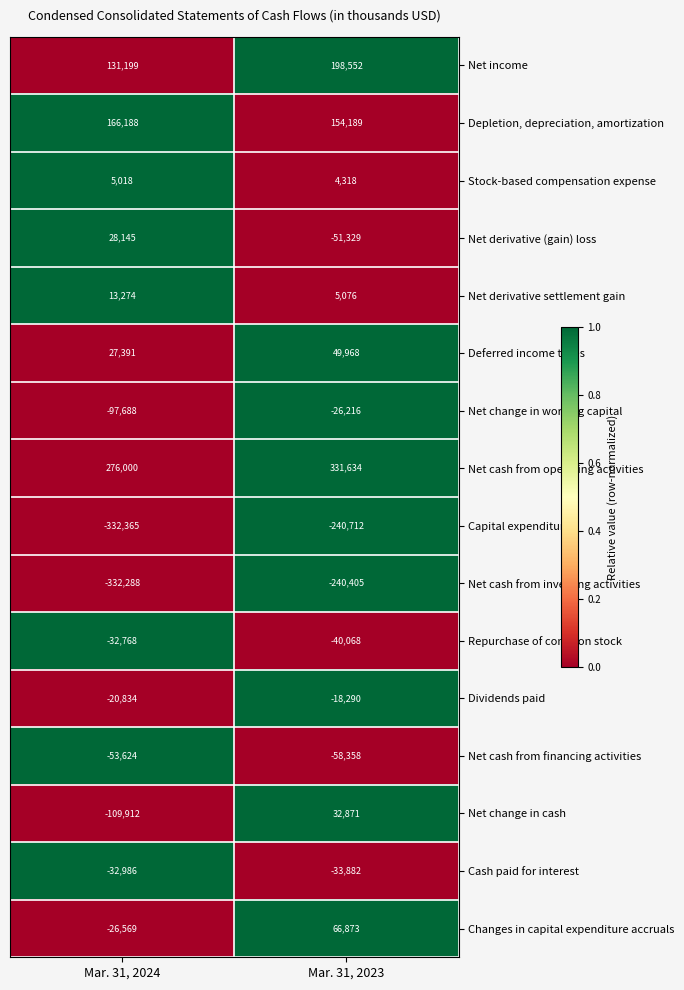

At how many categories does at least one series exceed 0?

2